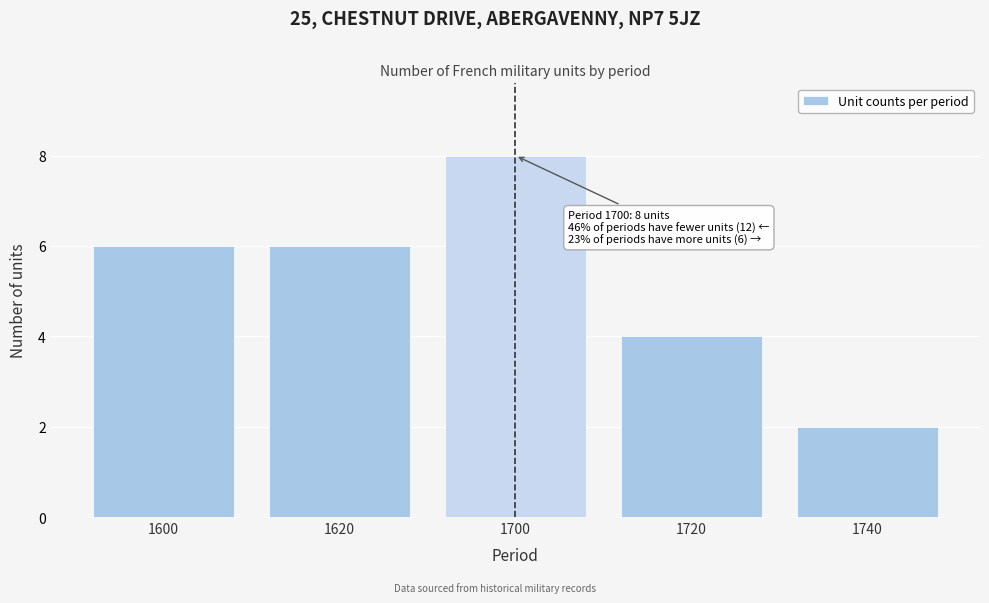

Reading right to left, what are all the values shown in this chart?

1740=2	1720=4	1700=8	1620=6	1600=6